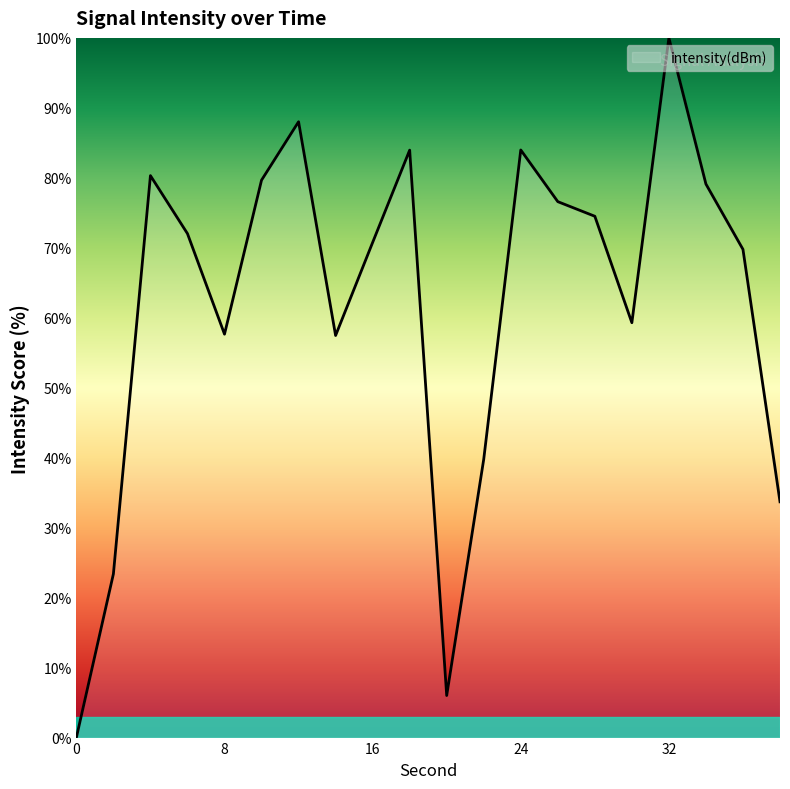

What is the difference between the maximum and minimum values?

100.0